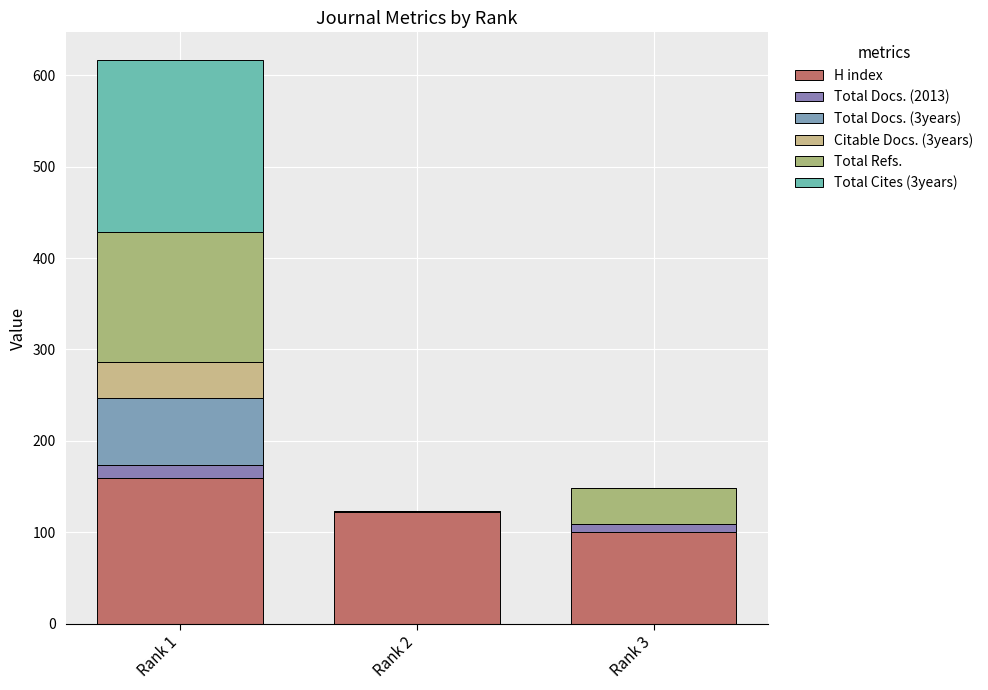

Is it true that Total Cites (3years) equals 0 at Rank 2?

True